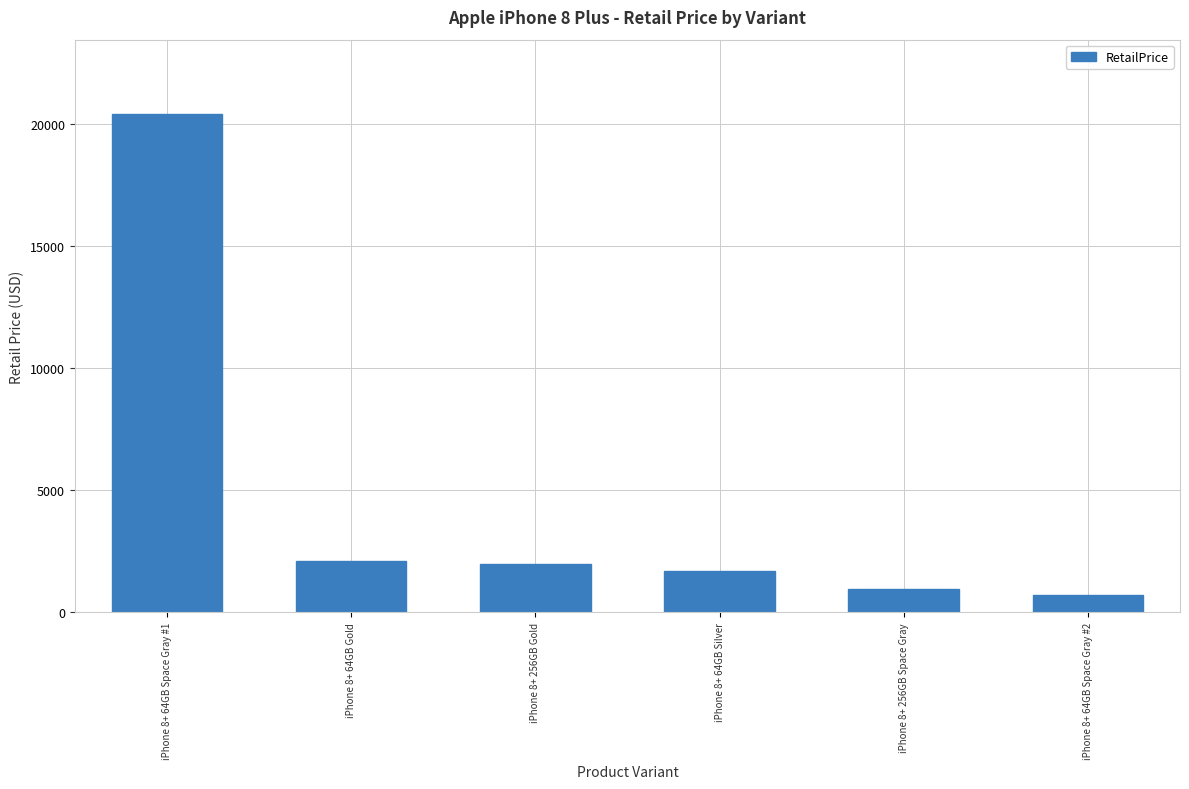

What value does the data have at iPhone 8+ 64GB Space Gray #1, to the nearest 50?

20400